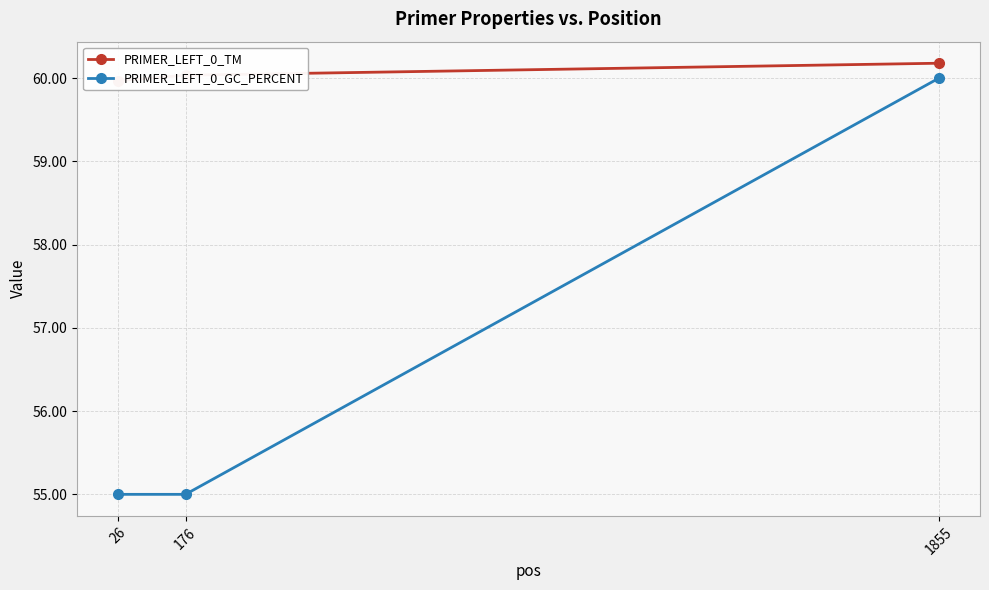

At 1855, list the series in order from largest to smallest.

PRIMER_LEFT_0_TM, PRIMER_LEFT_0_GC_PERCENT